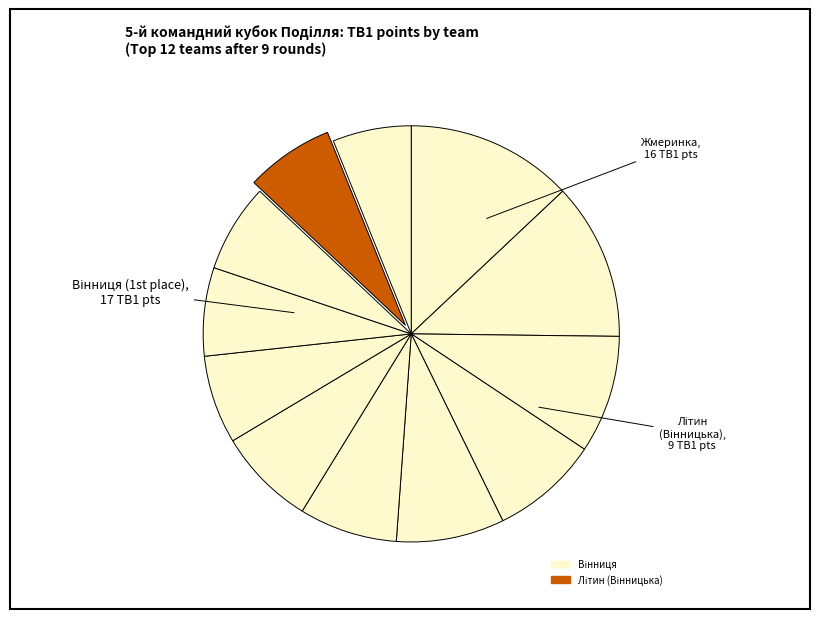

Is there a majority slice in this chart?

No